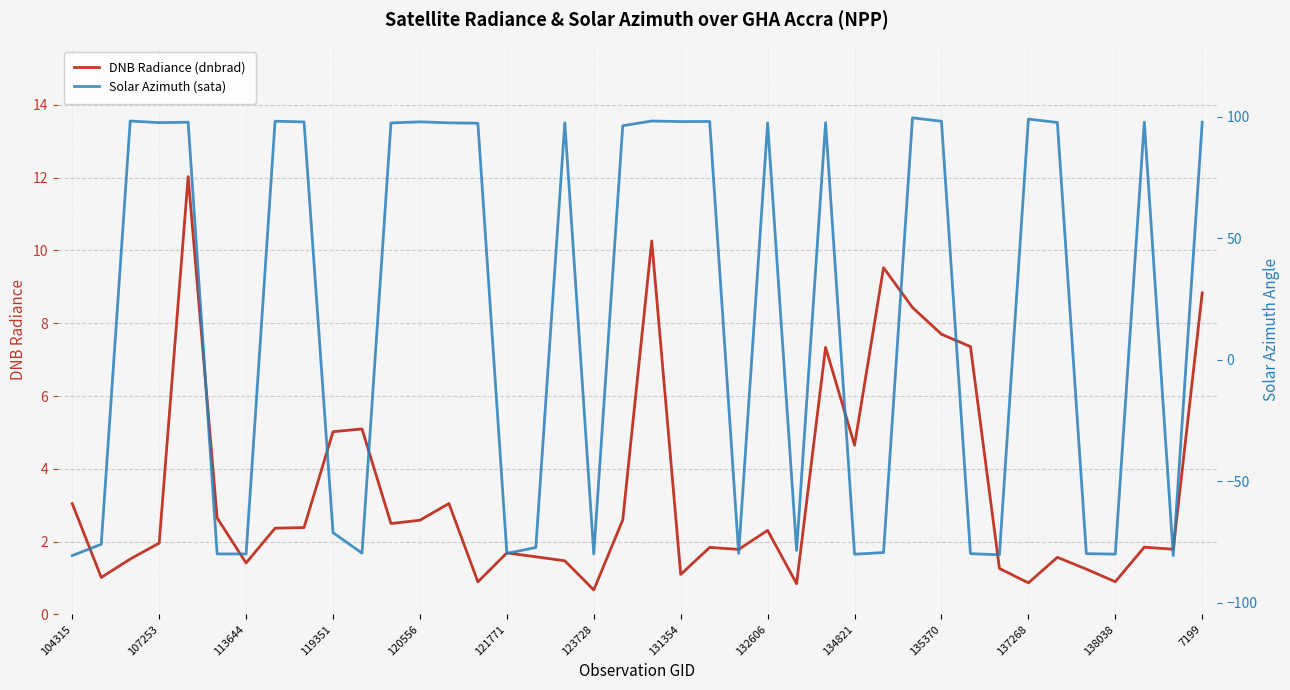

The value of DNB Radiance (dnbrad) at 113644 is 1.4. True or false?

True